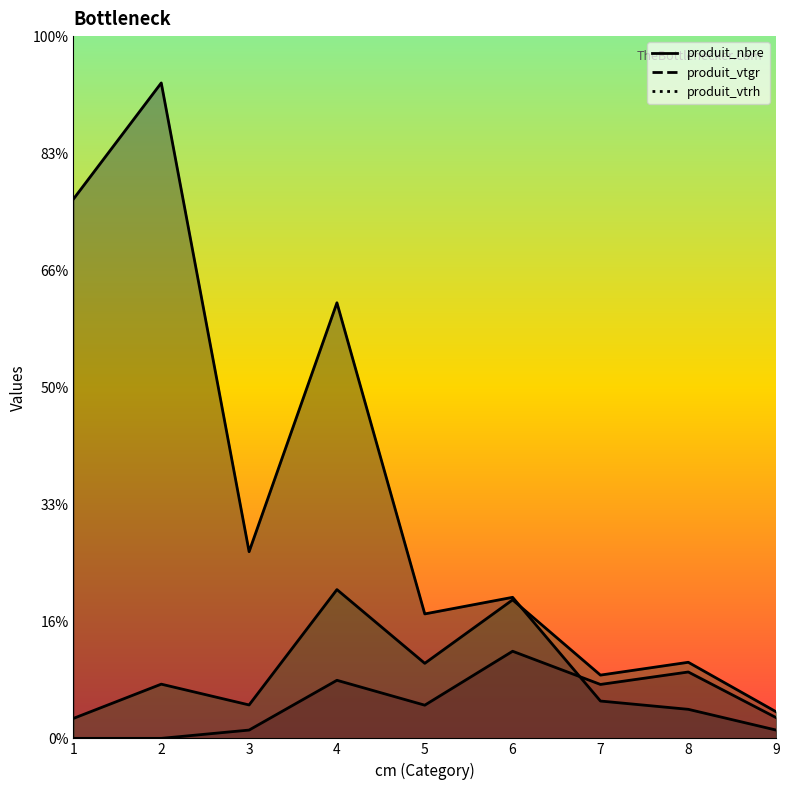

At which label is produit_nbre closest to 141?

4